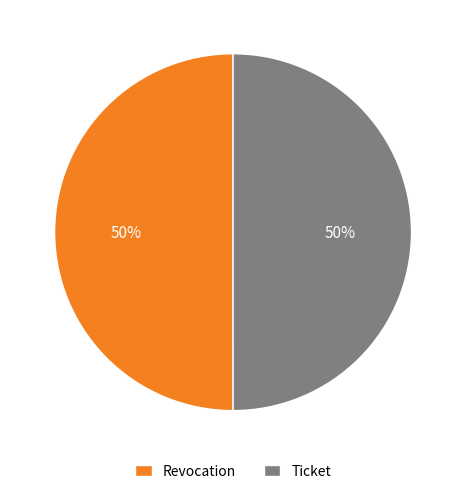

The Ticket slice represents 50% of the pie. True or false?

True